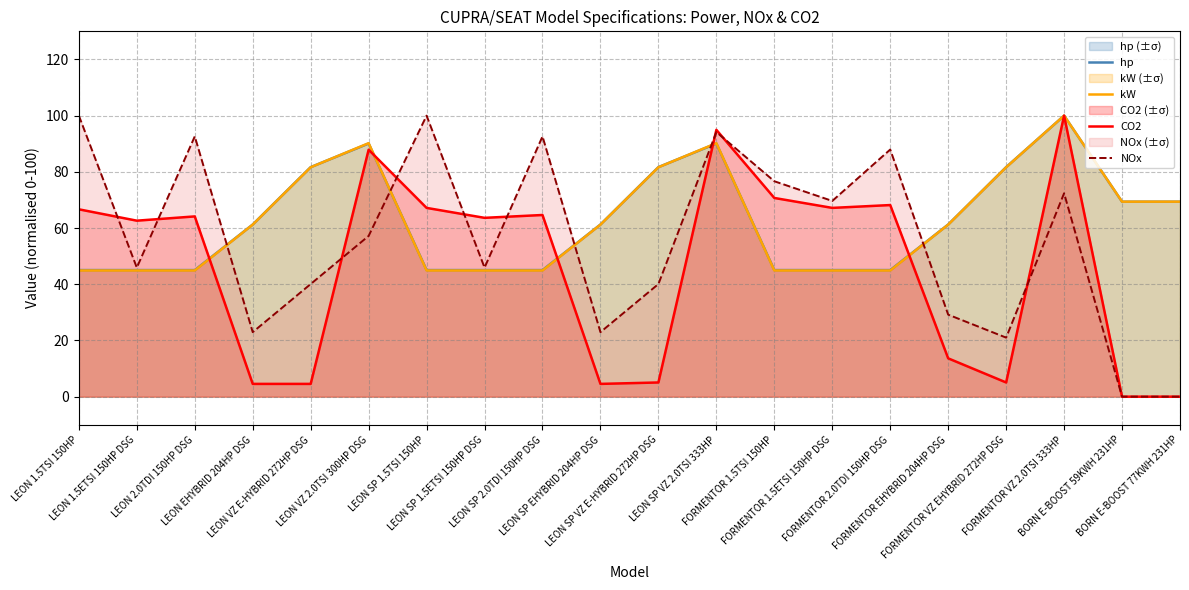

Which has a higher value, LEON 2.0TDI 150HP DSG or BORN E-BOOST 77KWH 231HP?

BORN E-BOOST 77KWH 231HP